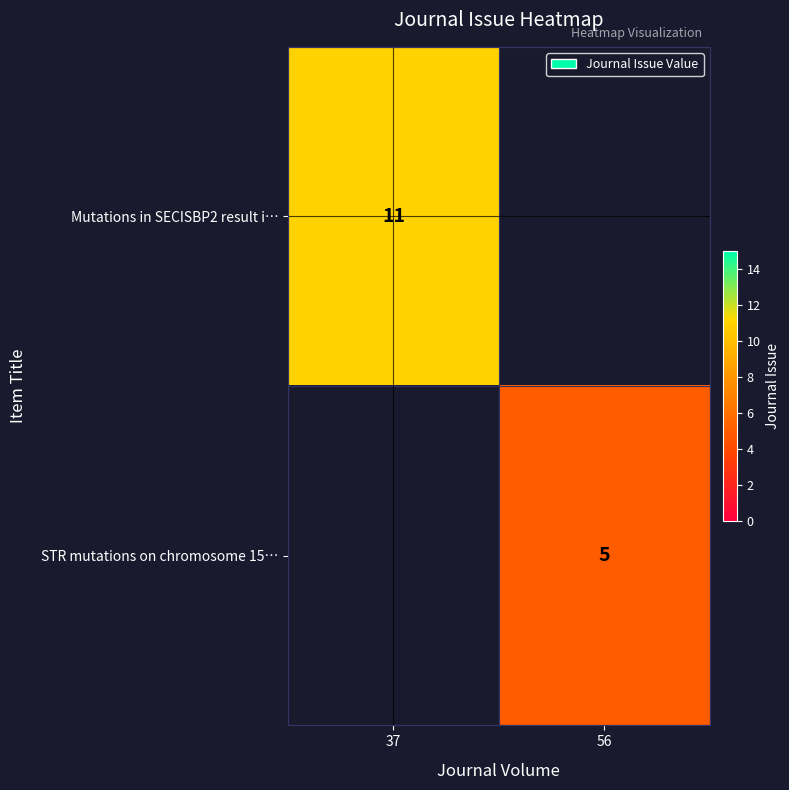

Count the number of data series in this chart.

2